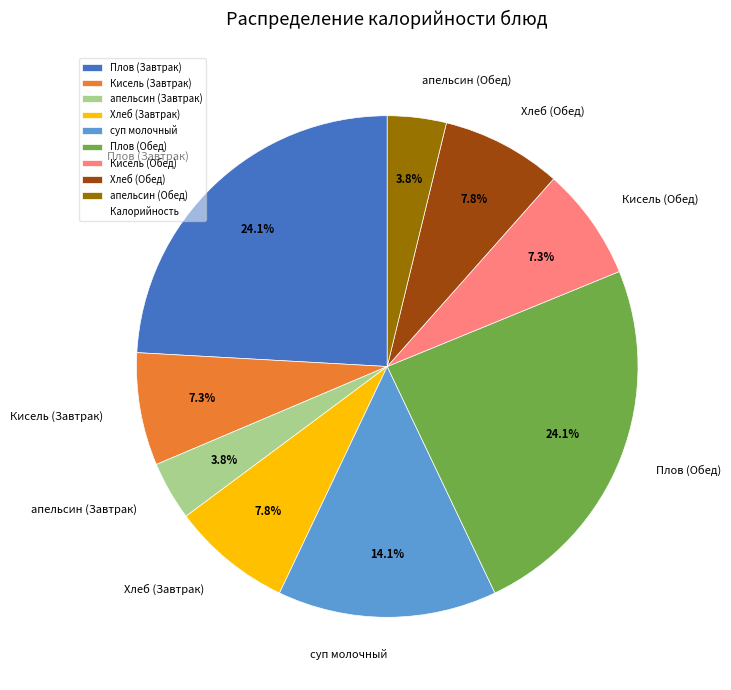

To the nearest percent, what is the difference between the Хлеб (Обед) and Плов (Завтрак) slice percentages?

16%